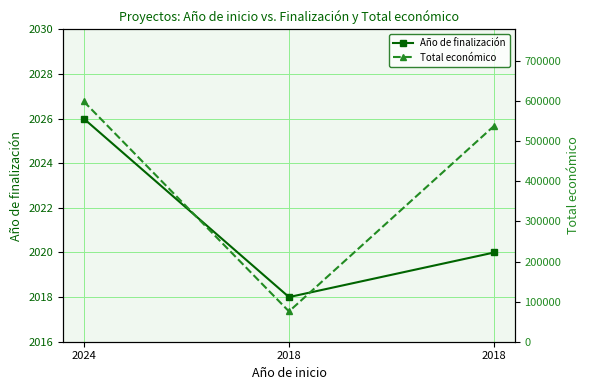

At which category is the sum across all series the highest?

2024